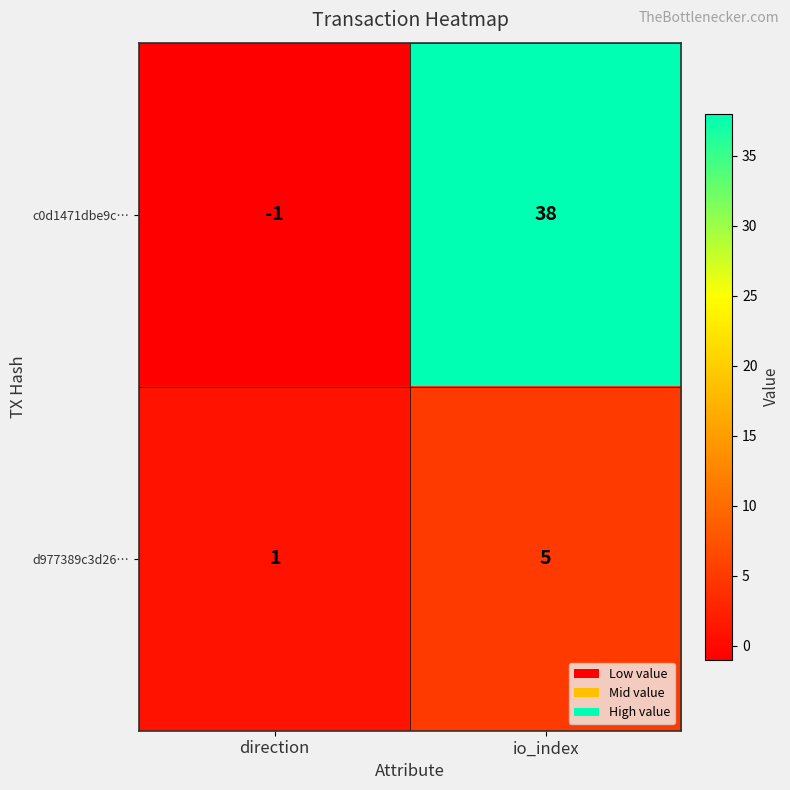

Rank the series by their maximum value, from lowest to highest.

d977389c3d26…, c0d1471dbe9c…